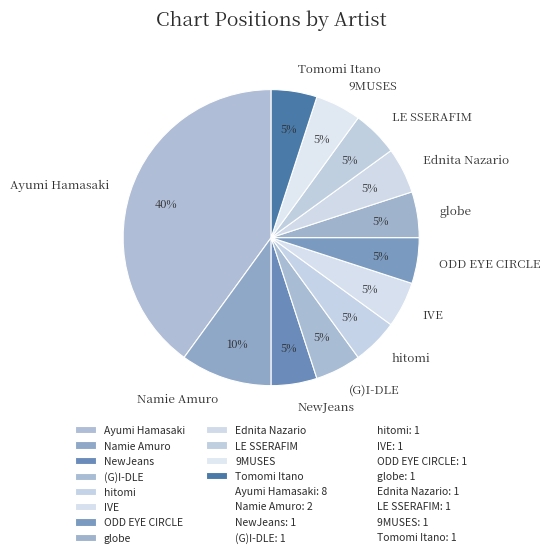

Which category has the biggest portion of the pie?

Ayumi Hamasaki